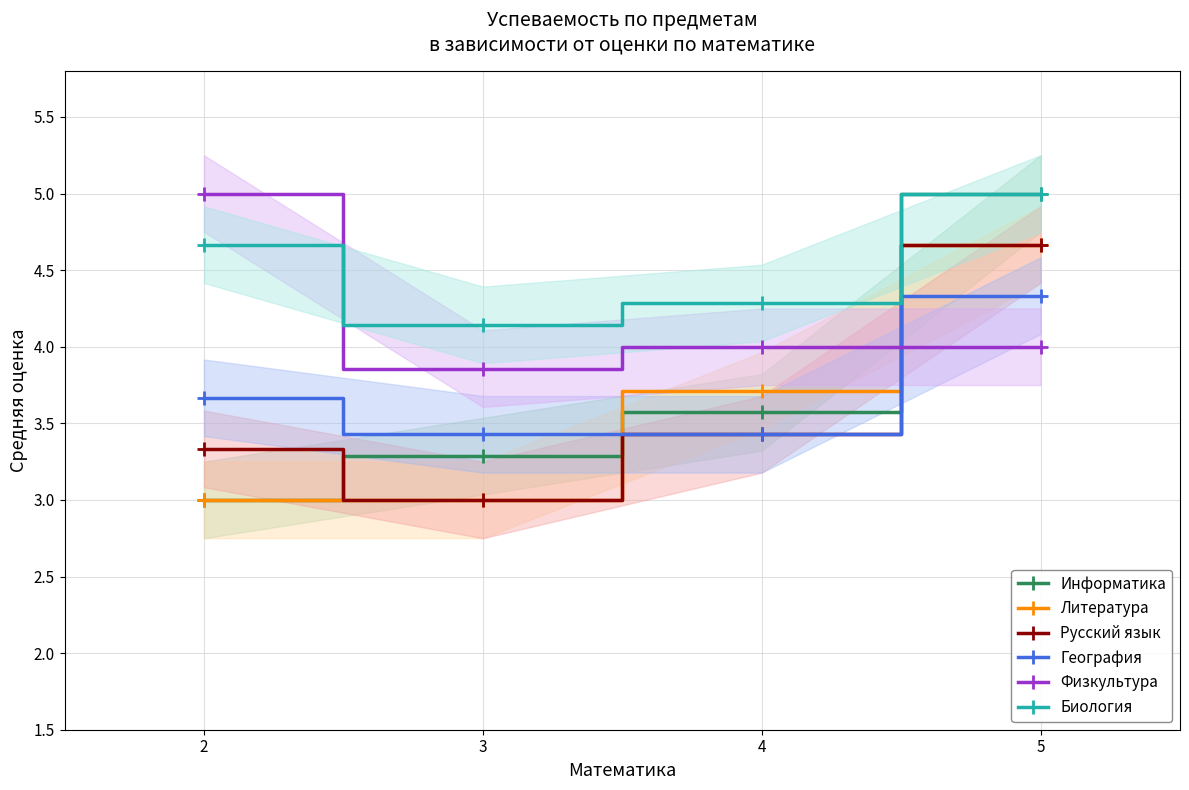

True or false: Литература has a value of 3.7 at 4.

True